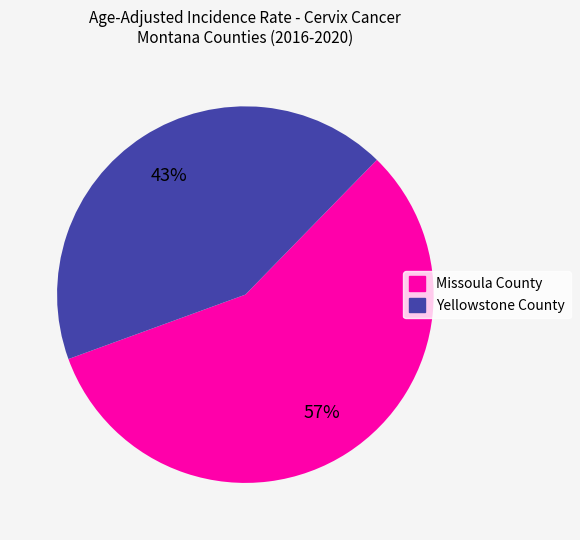

Combined, do Yellowstone County and Missoula County account for over 50%?

Yes